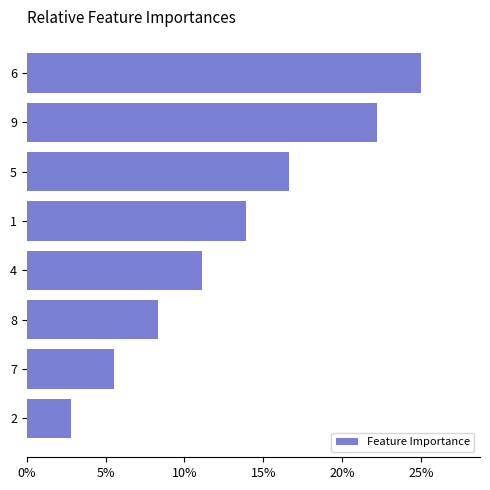

List the labels in order of value, smallest first.

2, 7, 8, 4, 1, 5, 9, 6